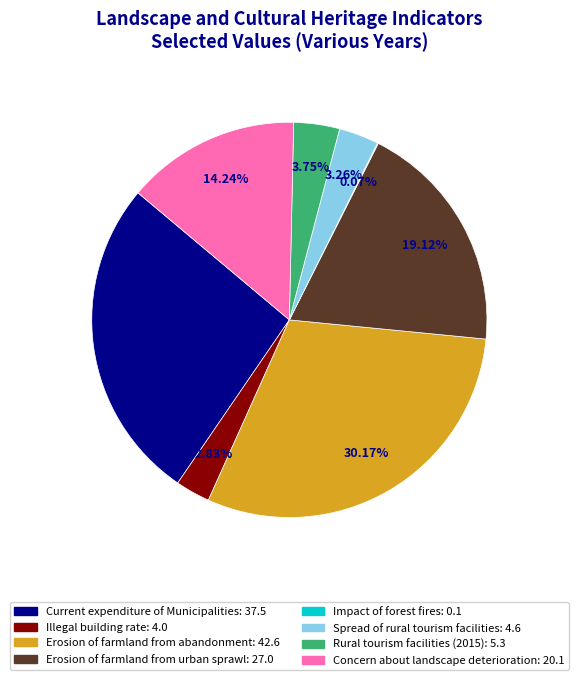

What is the ratio of the value at Current expenditure of Municipalities to the value at Illegal building rate?

9.4